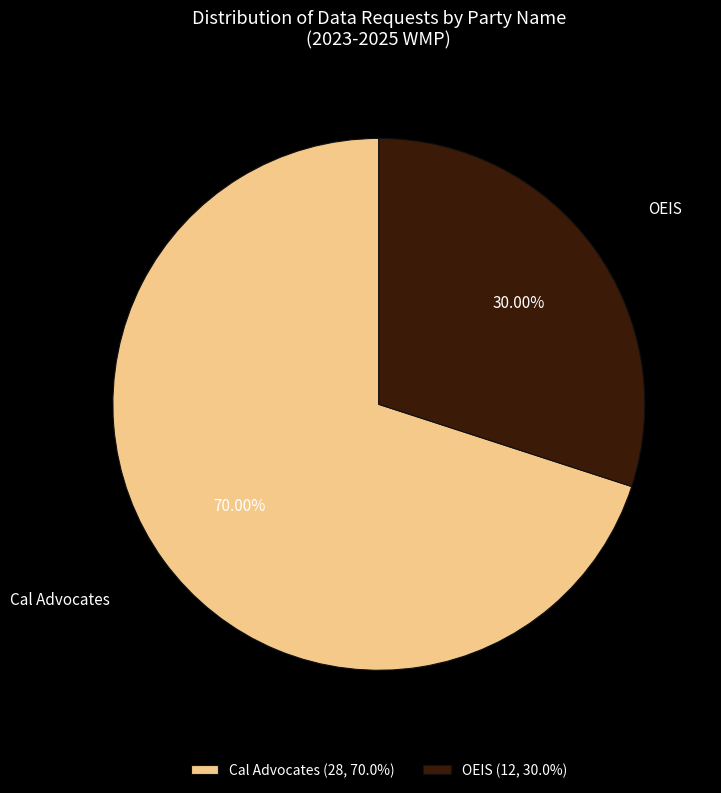

What portion of the pie excludes OEIS?

70.0%